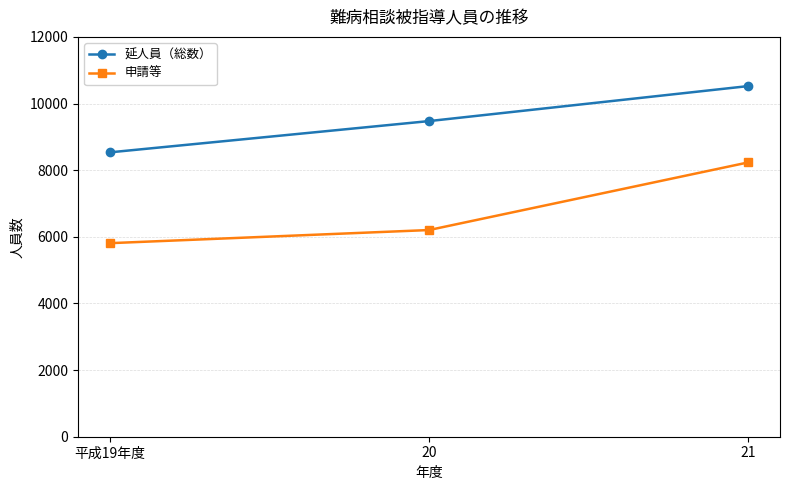

What is the minimum value shown in the chart?

5809